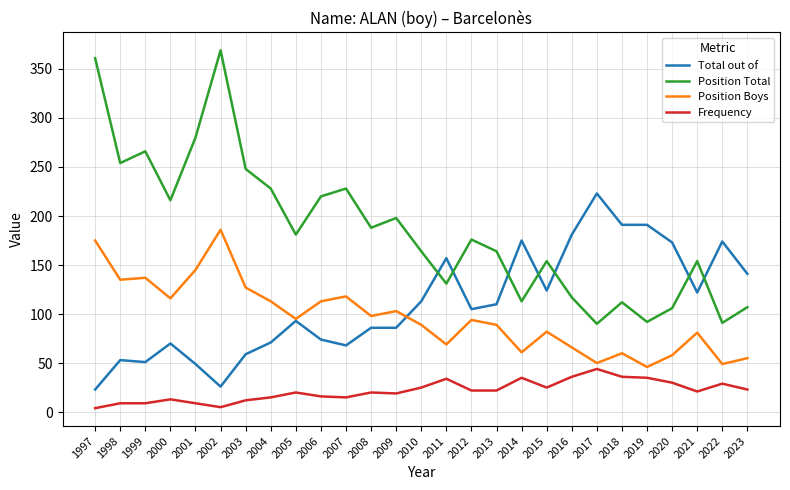

Rank the series by their maximum value, from lowest to highest.

Frequency, Position Boys, Total out of, Position Total